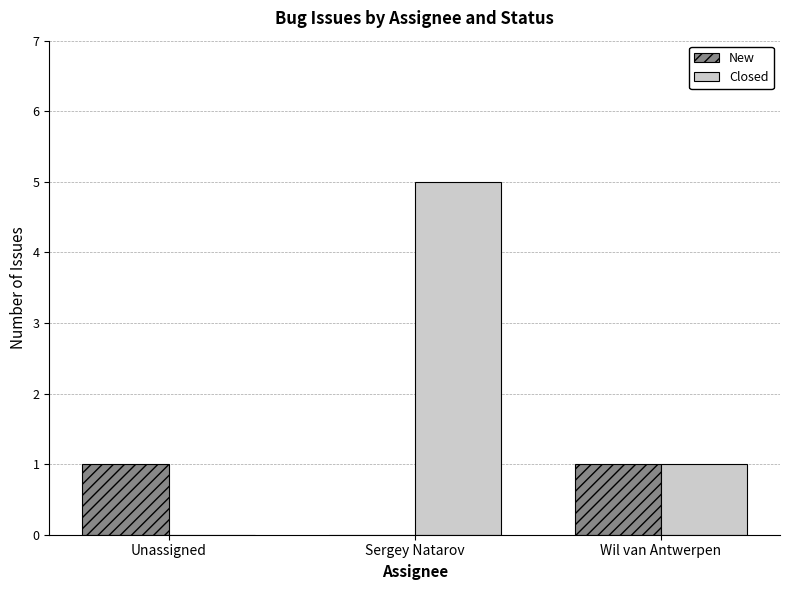

What is the maximum value shown in the chart?

5